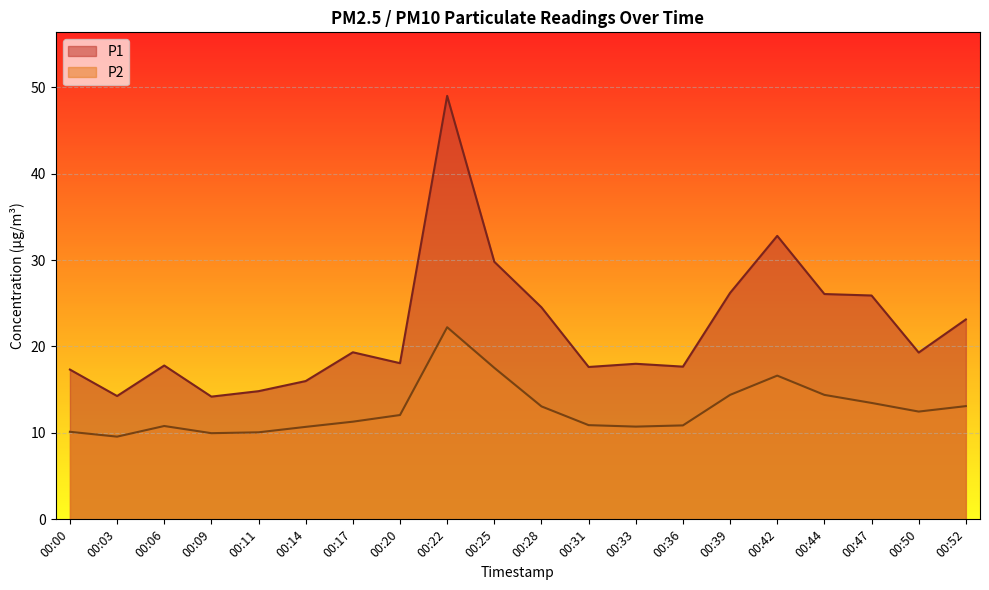

Count the number of data series in this chart.

2